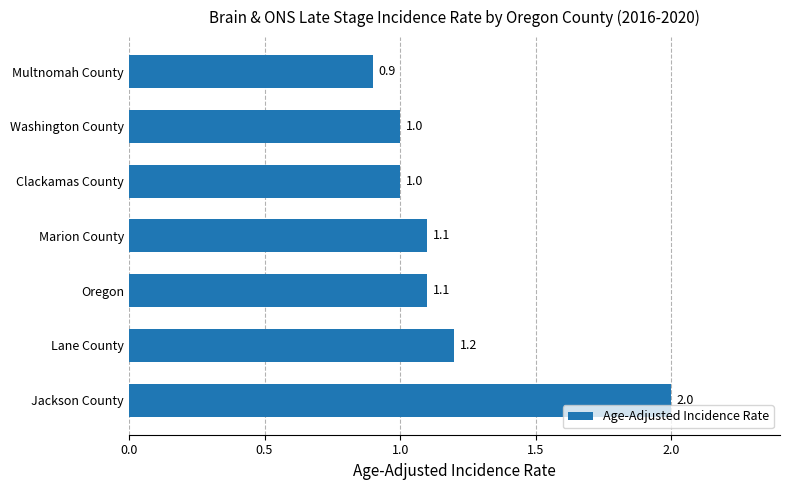

What is the sum of all values?

8.3